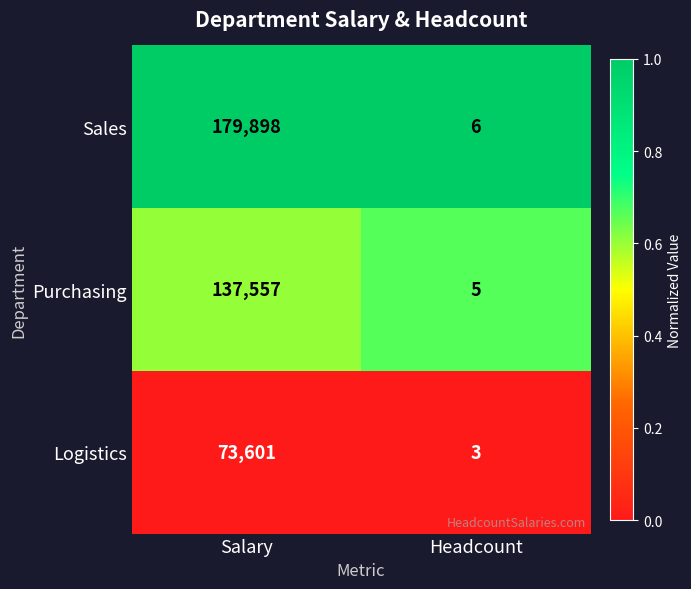

At which category does the chart reach its minimum across all series?

Headcount